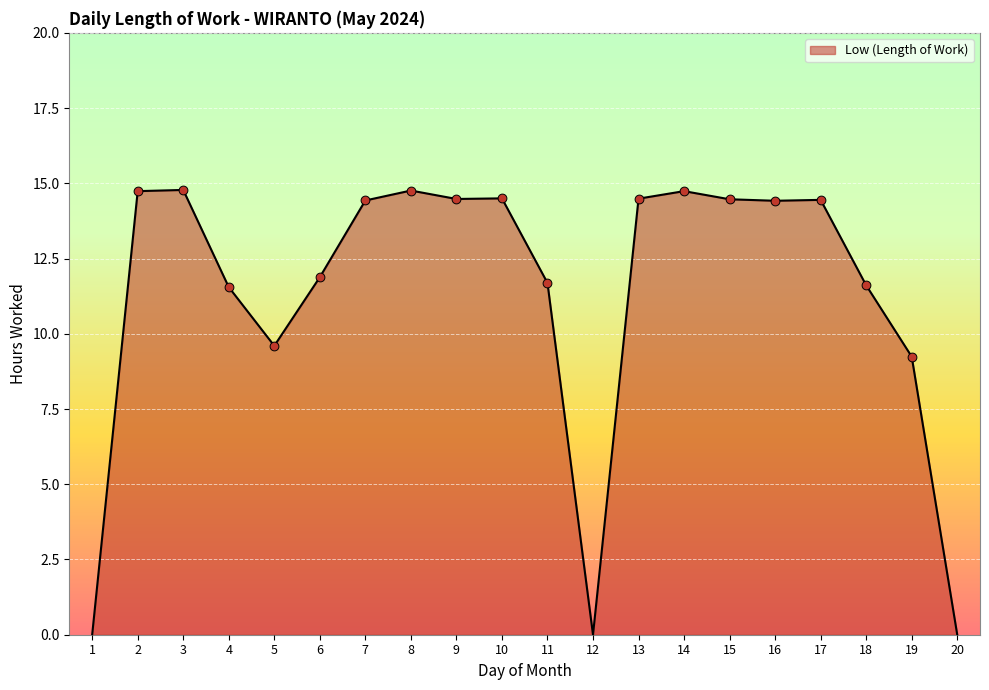

Approximately how many times larger is the value at 4 compared to 15?

0.8